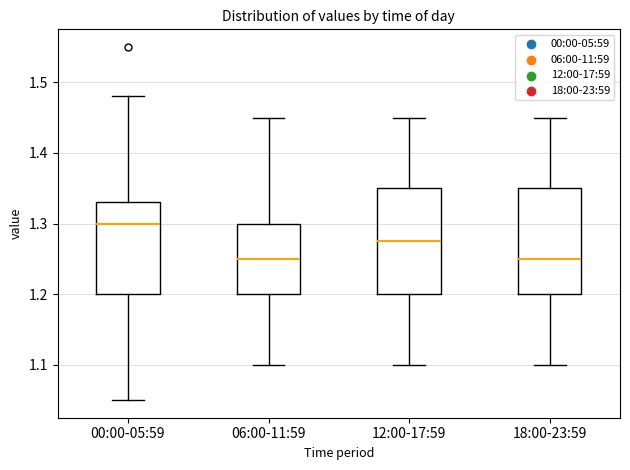

Where does the upper whisker of the box for 06:00-11:59 end on the y-axis? The values are not printed on the chart, so give them approximately, as read against the axis.

1.45